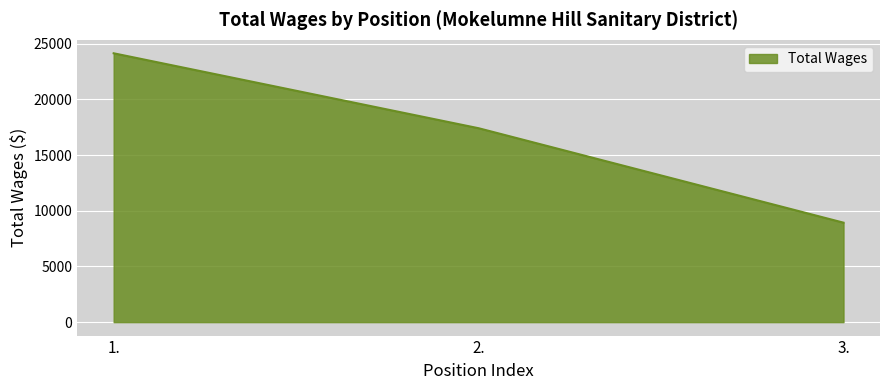

Reading left to right, extract all data points from this chart.

24146	17416	8934